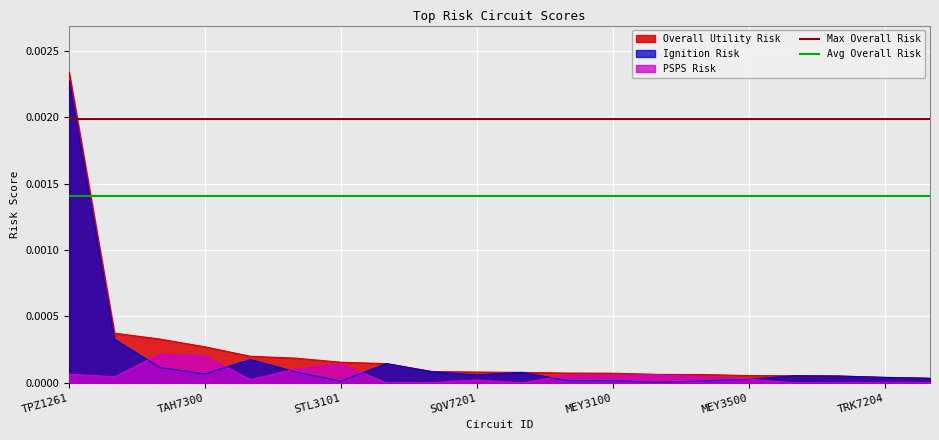

At which category is the sum across all series the highest?

TPZ1261